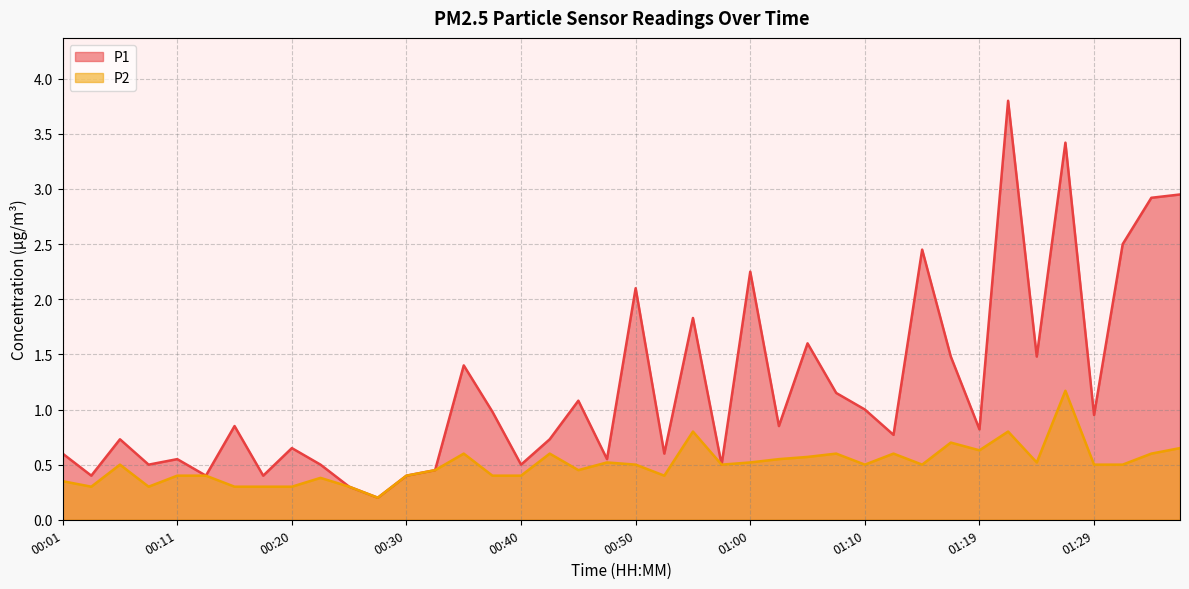

The value of P1 at 01:29 is 1.5. True or false?

False